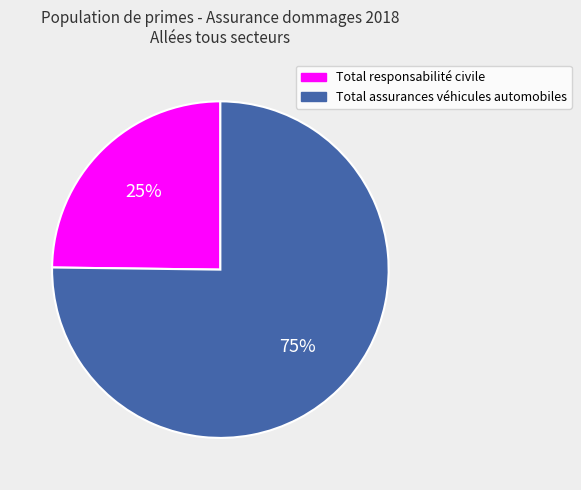

Rank the categories by value from lowest to highest.

Total responsabilité civile, Total assurances véhicules automobiles